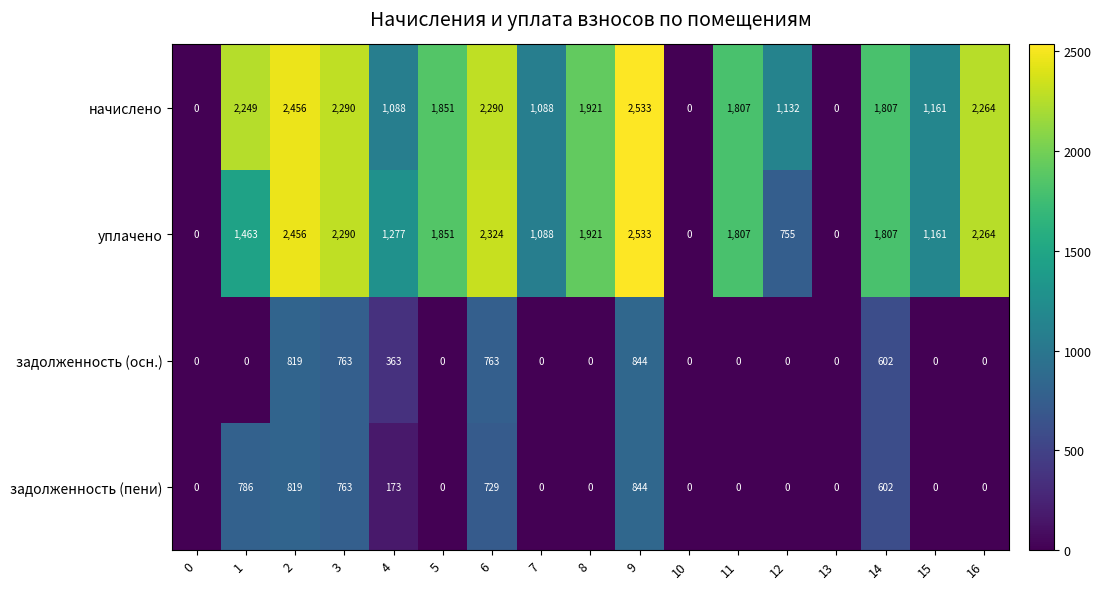

The value of уплачено at 5 is 611. True or false?

False